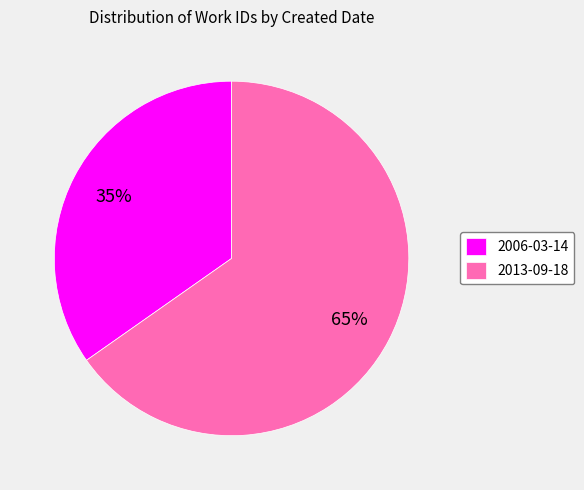

Which slice is the largest?

2013-09-18